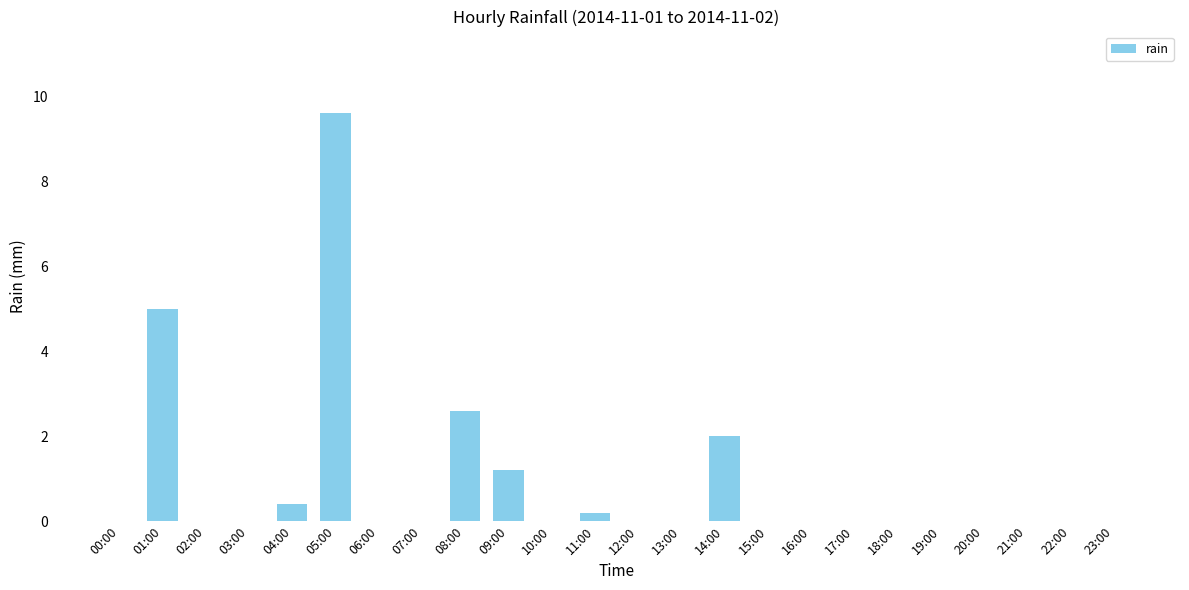

What is the sum of all values?

21.0